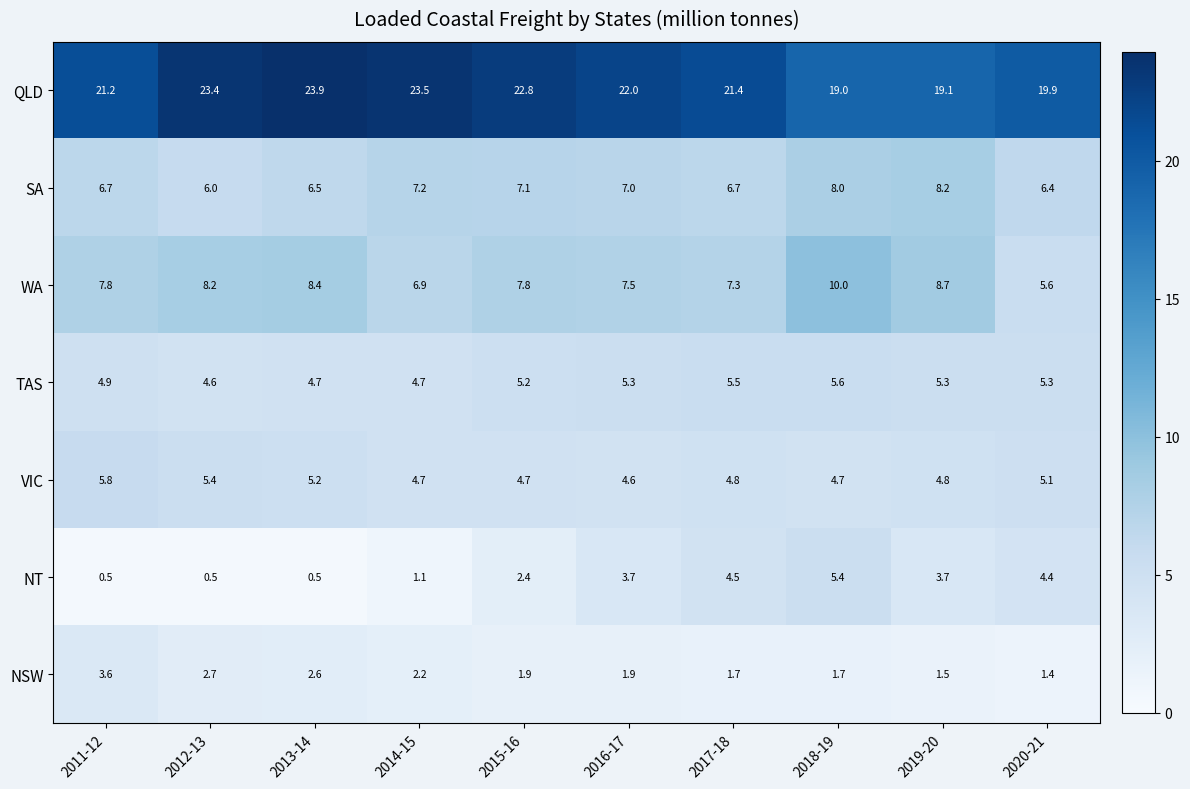

What is the sum of the TAS values at 2014-15 and 2011-12?

9.6